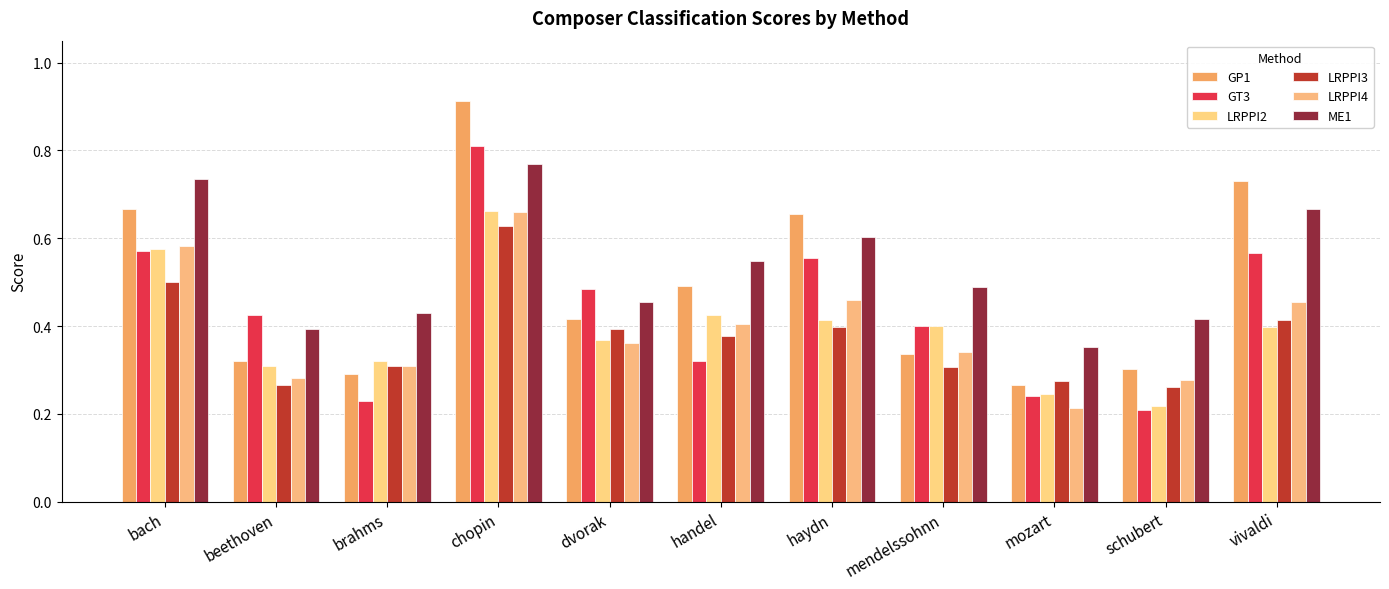

What are all the series names shown in the legend?

GP1, GT3, LRPPI2, LRPPI3, LRPPI4, ME1